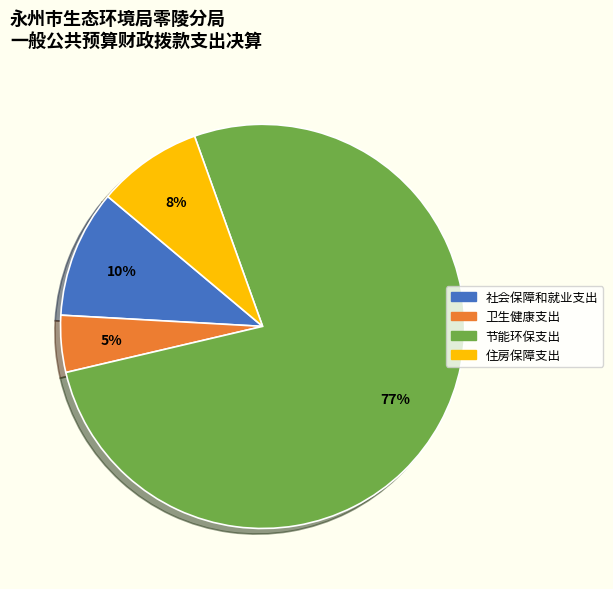

How many slices are in this pie chart?

4